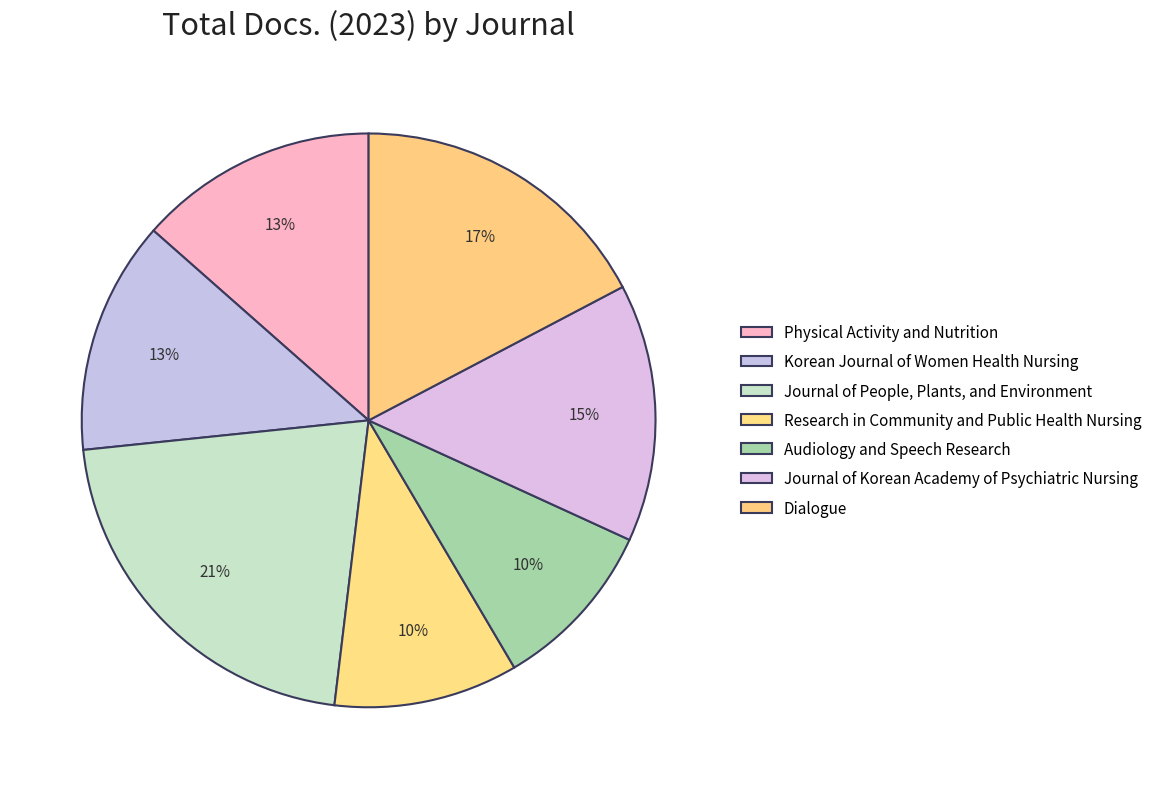

How many slices are in this pie chart?

7